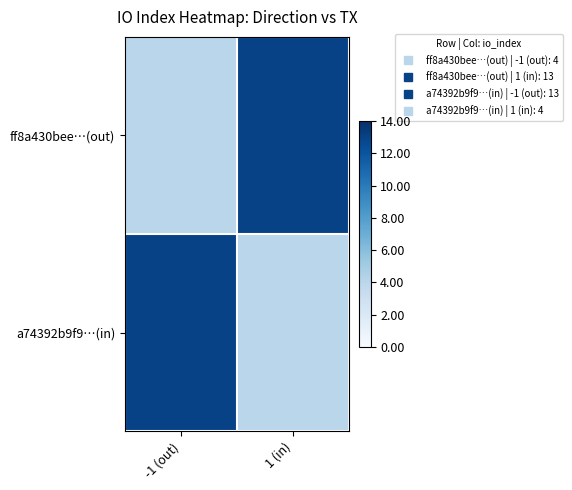

At how many categories does at least one series exceed 10?

2